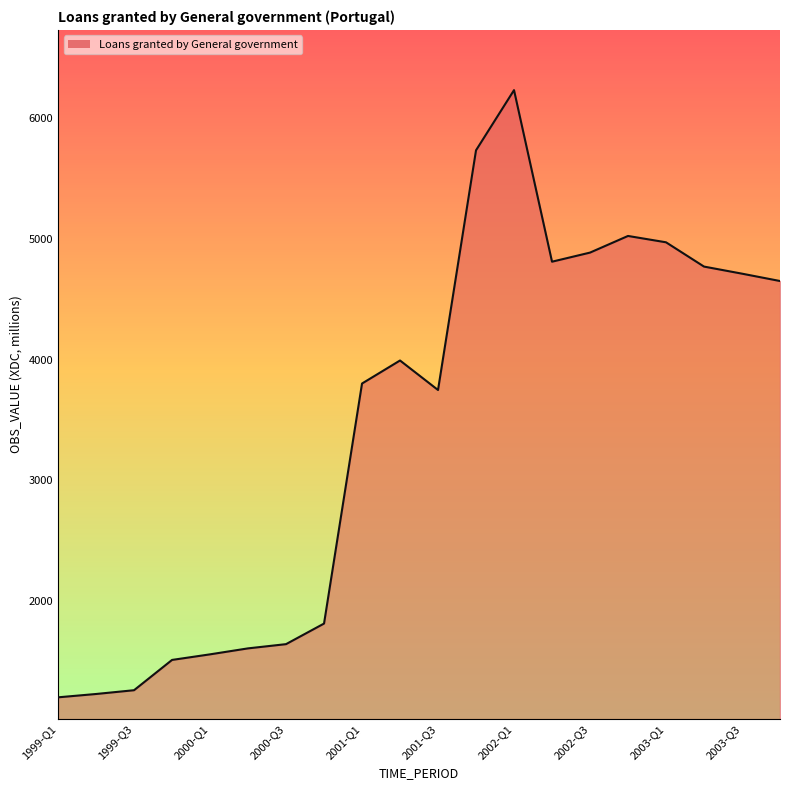

What is the difference between the maximum and minimum values?

5030.6